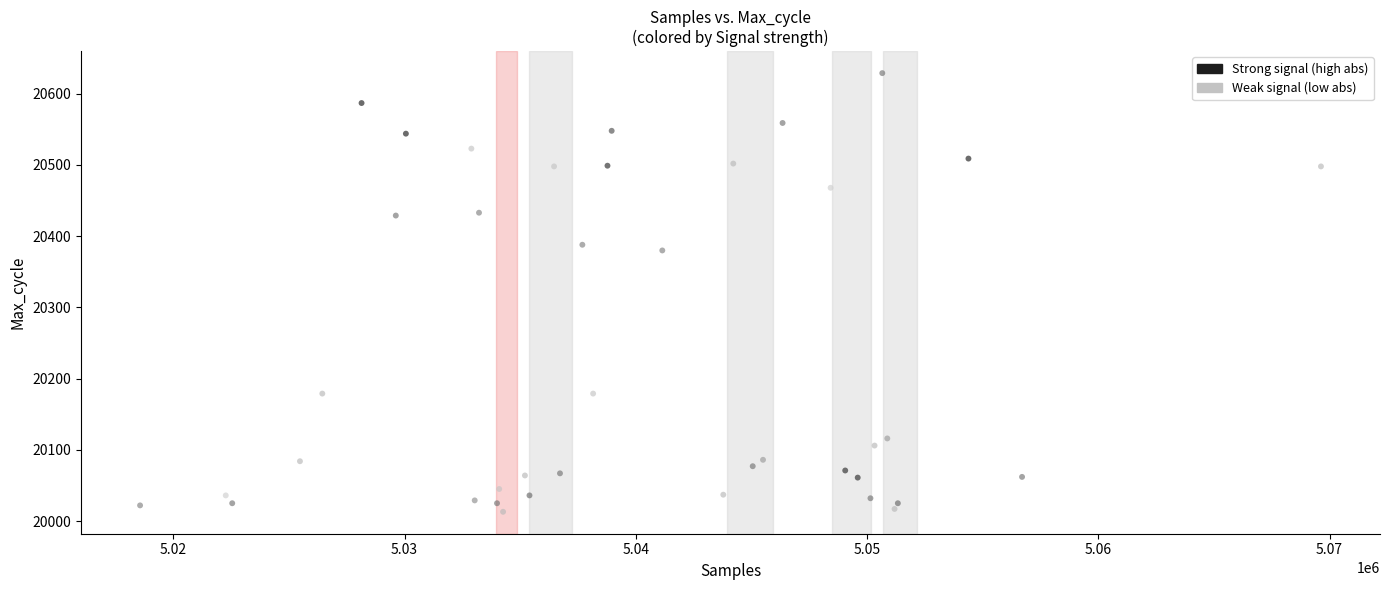

What Y value in the scatter plot is closest to 20321?

20380